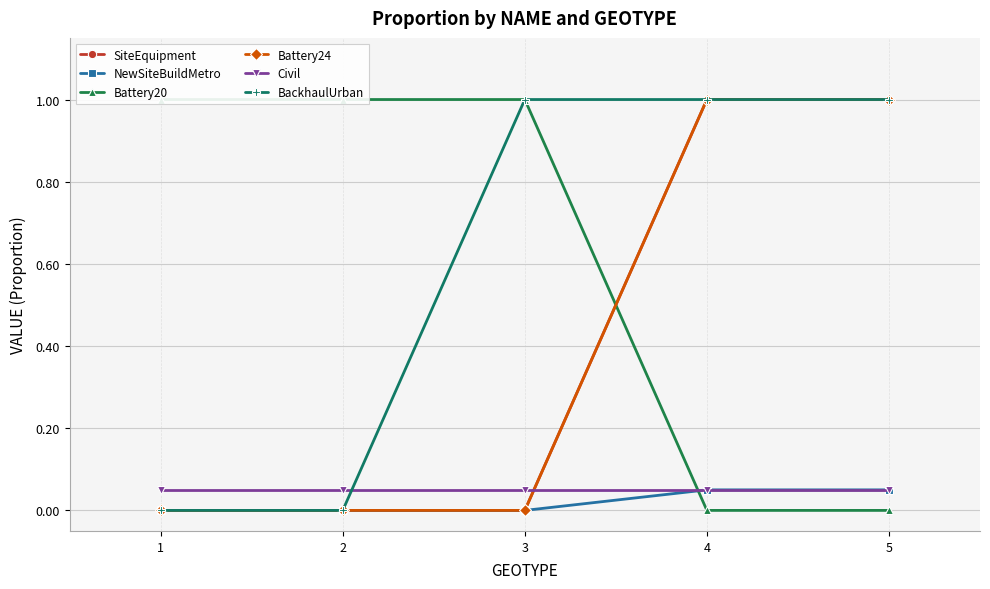

Reading left to right, extract all data points from this chart.

SiteEquipment: 0.0	0.0	0.0	1.0	1.0
NewSiteBuildMetro: 0.0	0.0	0.0	0.1	0.1
Battery20: 1.0	1.0	1.0	0.0	0.0
Battery24: 0.0	0.0	0.0	1.0	1.0
Civil: 0.1	0.1	0.1	0.1	0.1
BackhaulUrban: 0.0	0.0	1.0	1.0	1.0